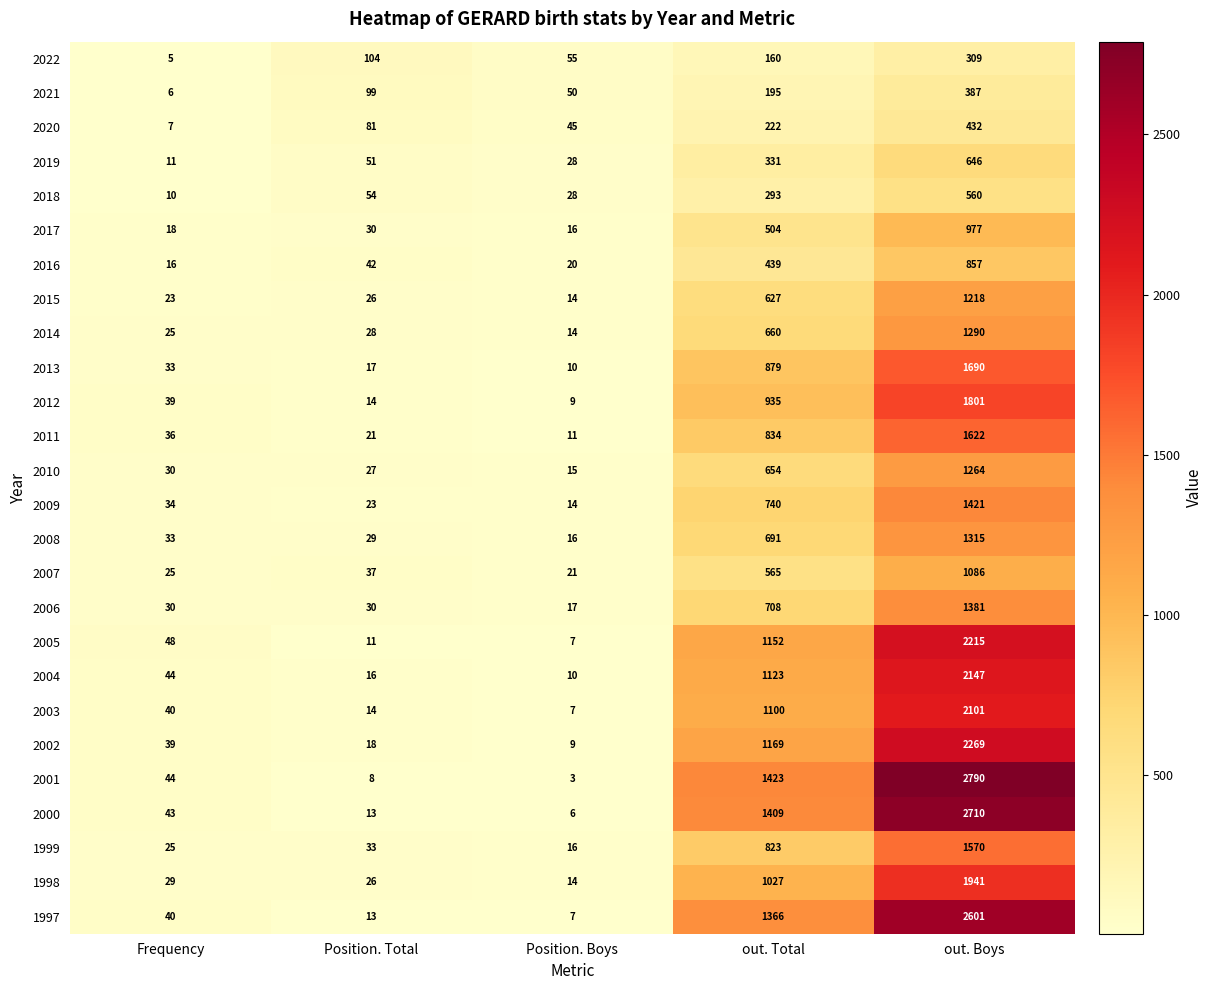

At which category does the chart reach its minimum across all series?

Position. Boys